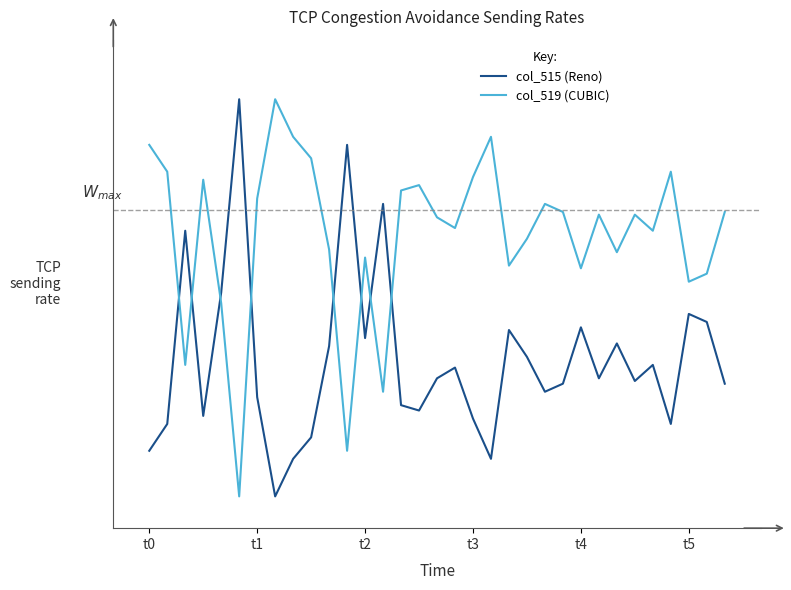

Does the chart display data point markers on the line(s)?

No